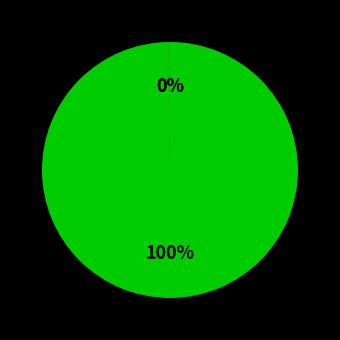

To the nearest percent, what is the average slice percentage?

33%